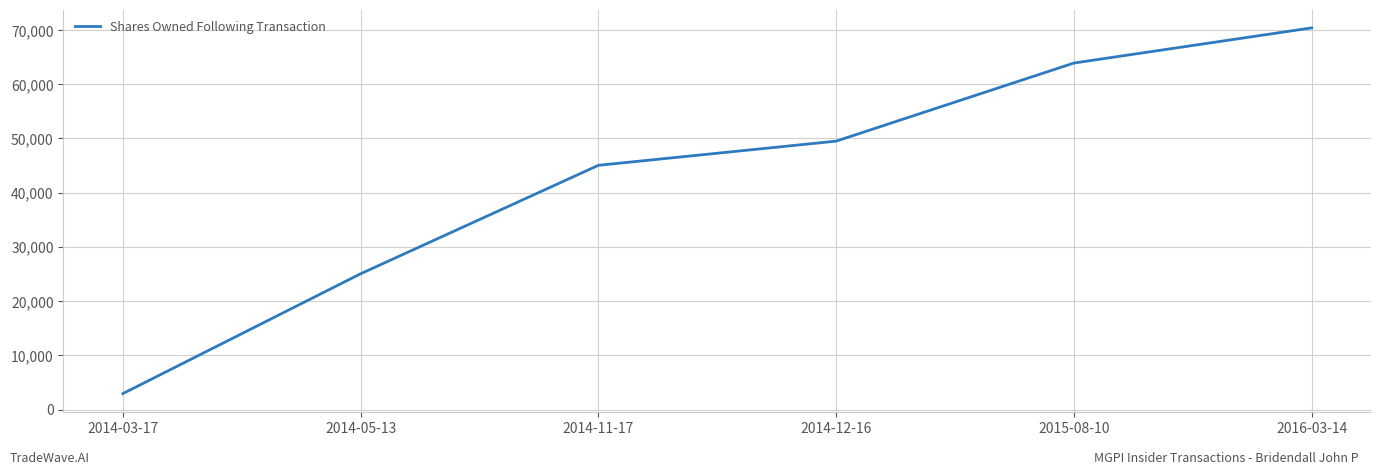

Reading left to right, what are all the values shown in this chart?

2941	25041	45041	49499	63904	70386